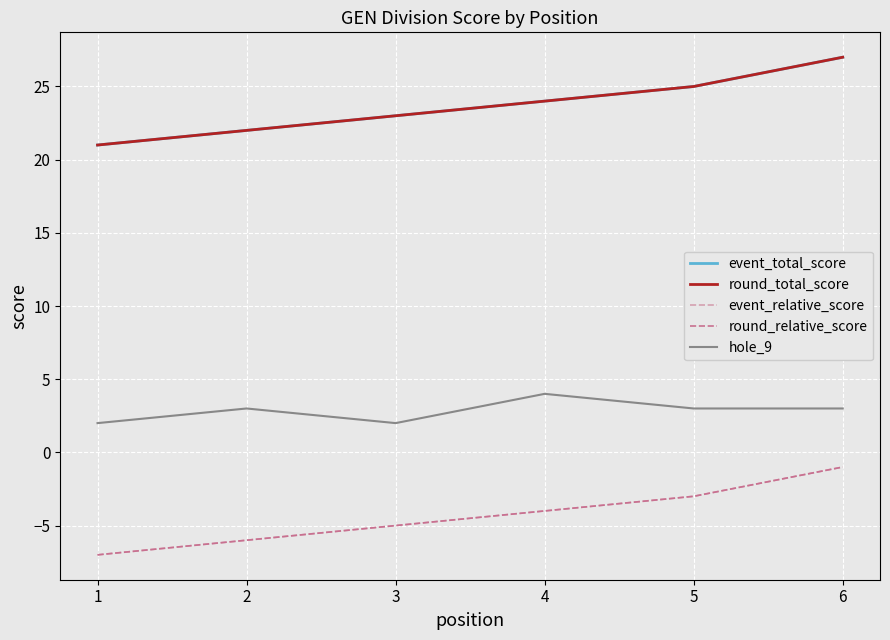

Does the chart display data point markers on the line(s)?

No